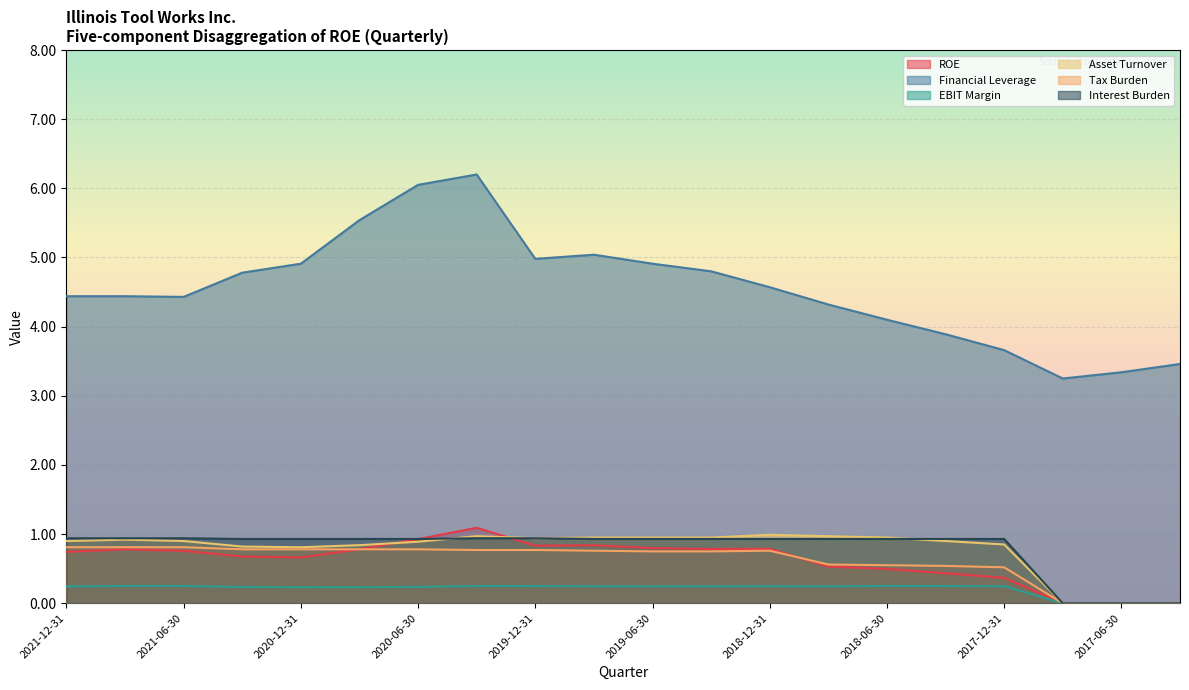

Which series has the largest range (max minus min)?

Financial Leverage